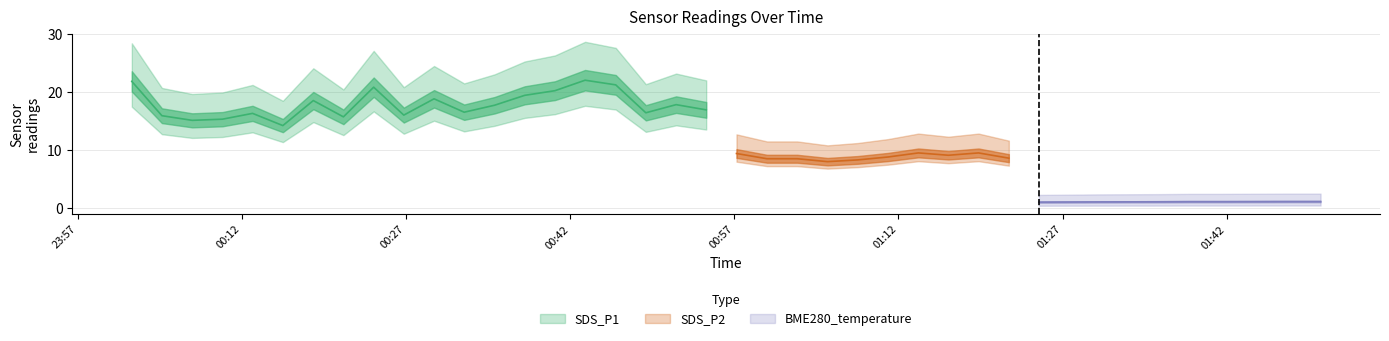

What is the spread (max minus min) of values at 30?

10.1